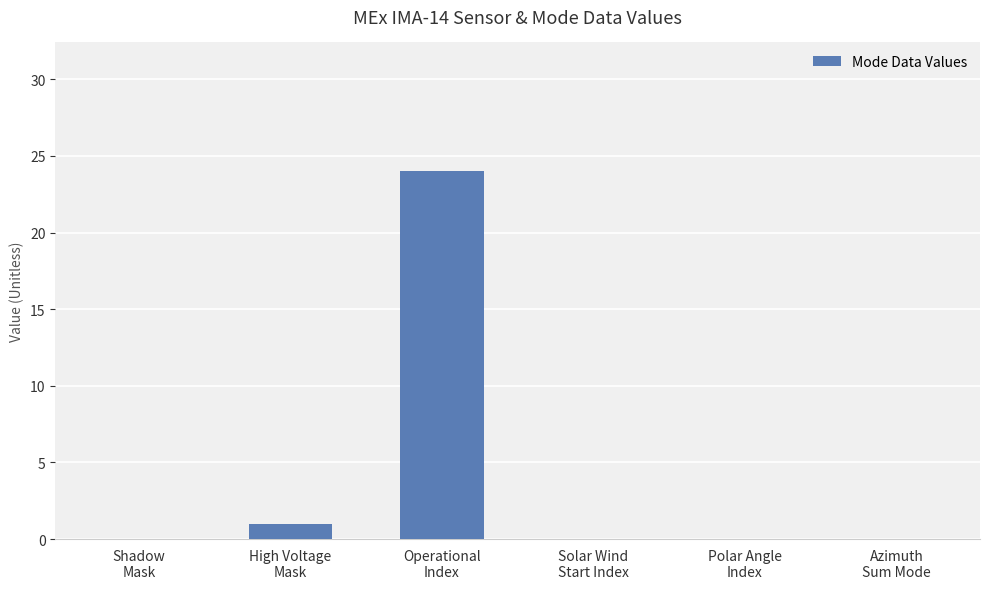

Reading left to right, extract all data points from this chart.

0	1	24	0	0	0